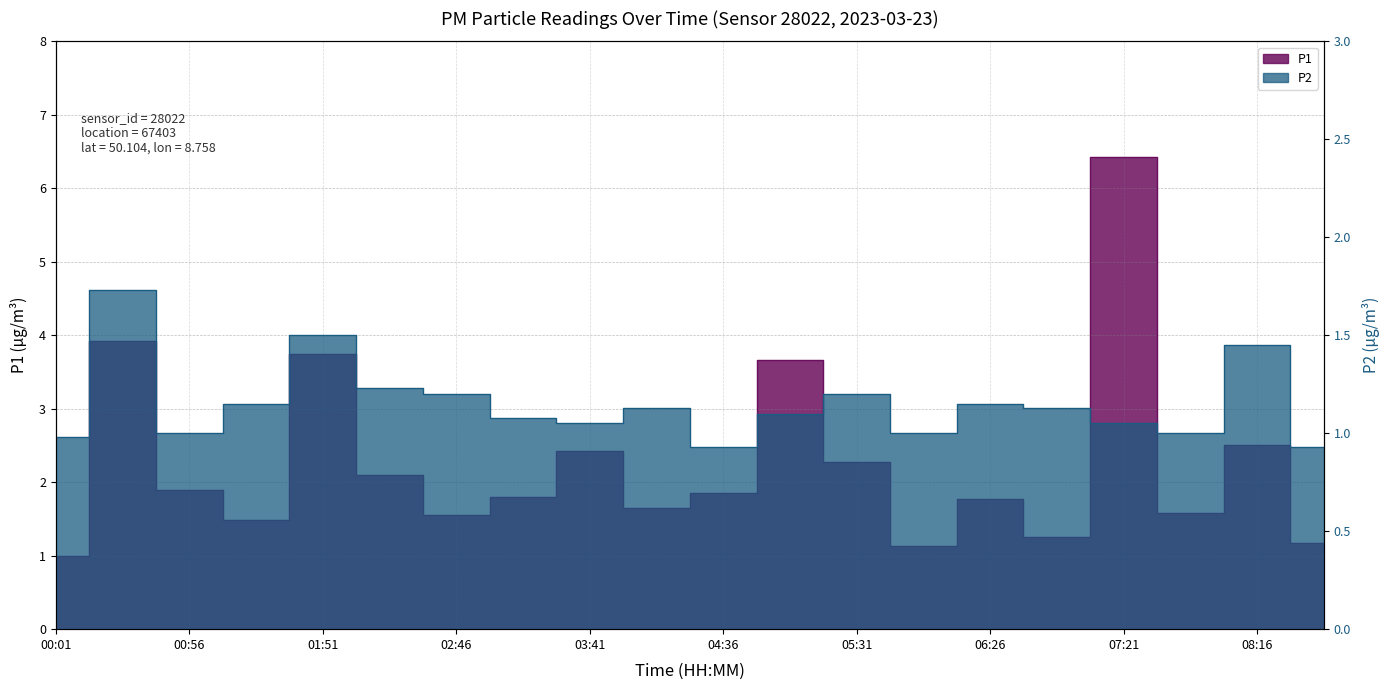

True or false: P2 and P1 intersect in this chart.

False